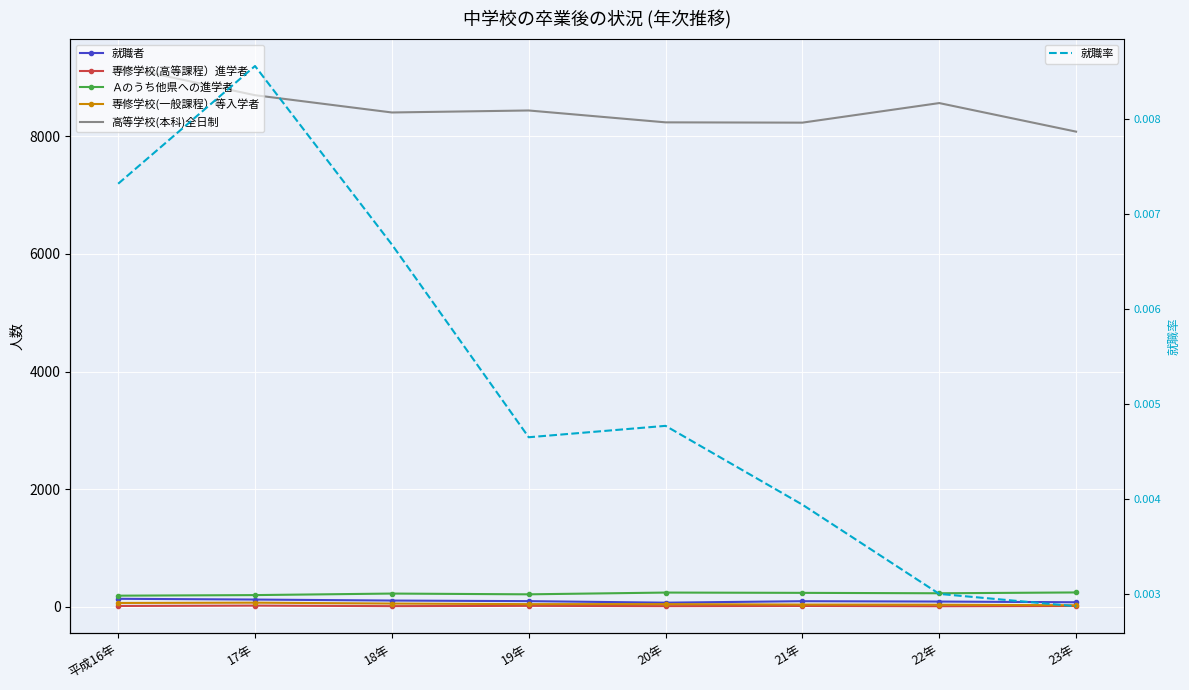

How many interior local peaks does the Ａのうち他県への進学者 series have?

2